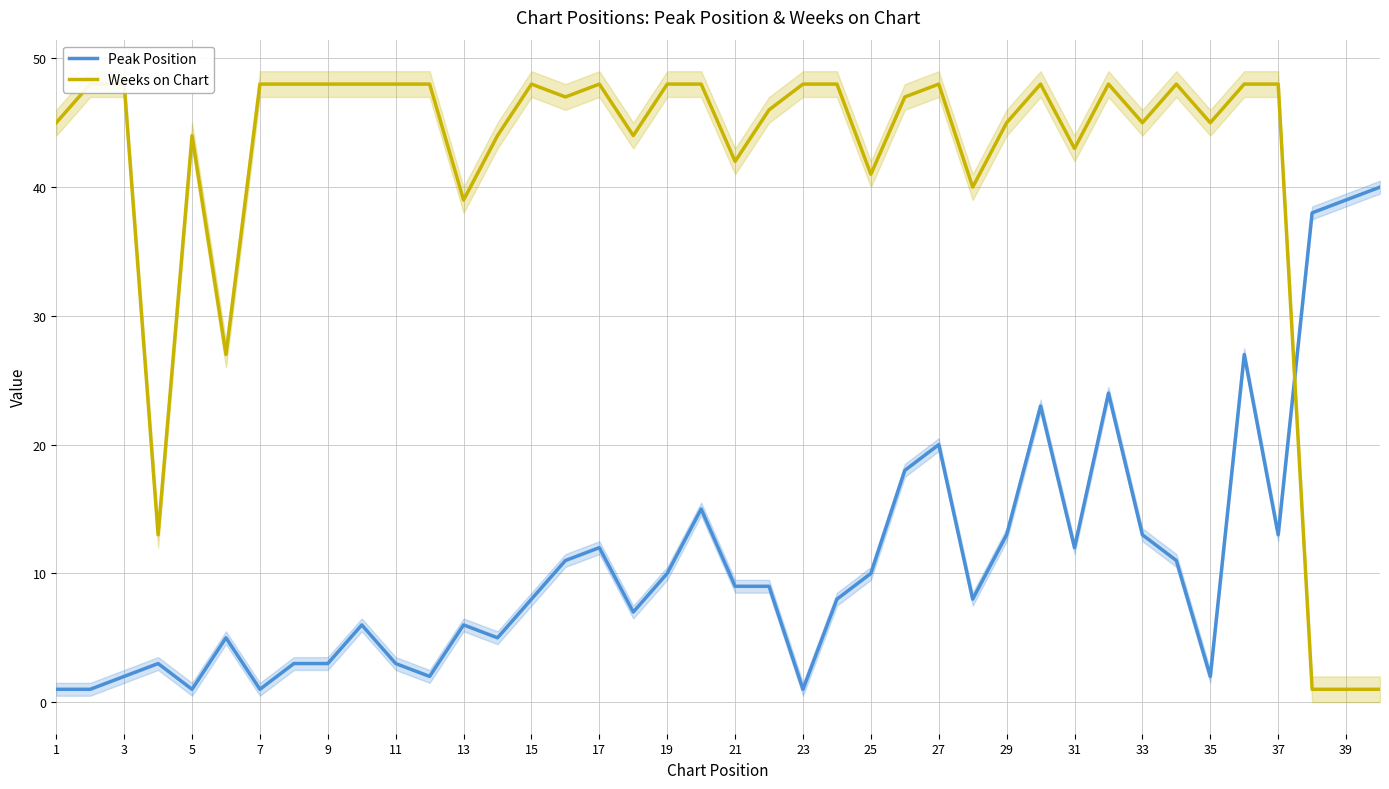

How many interior local peaks does the Weeks on Chart series have?

7